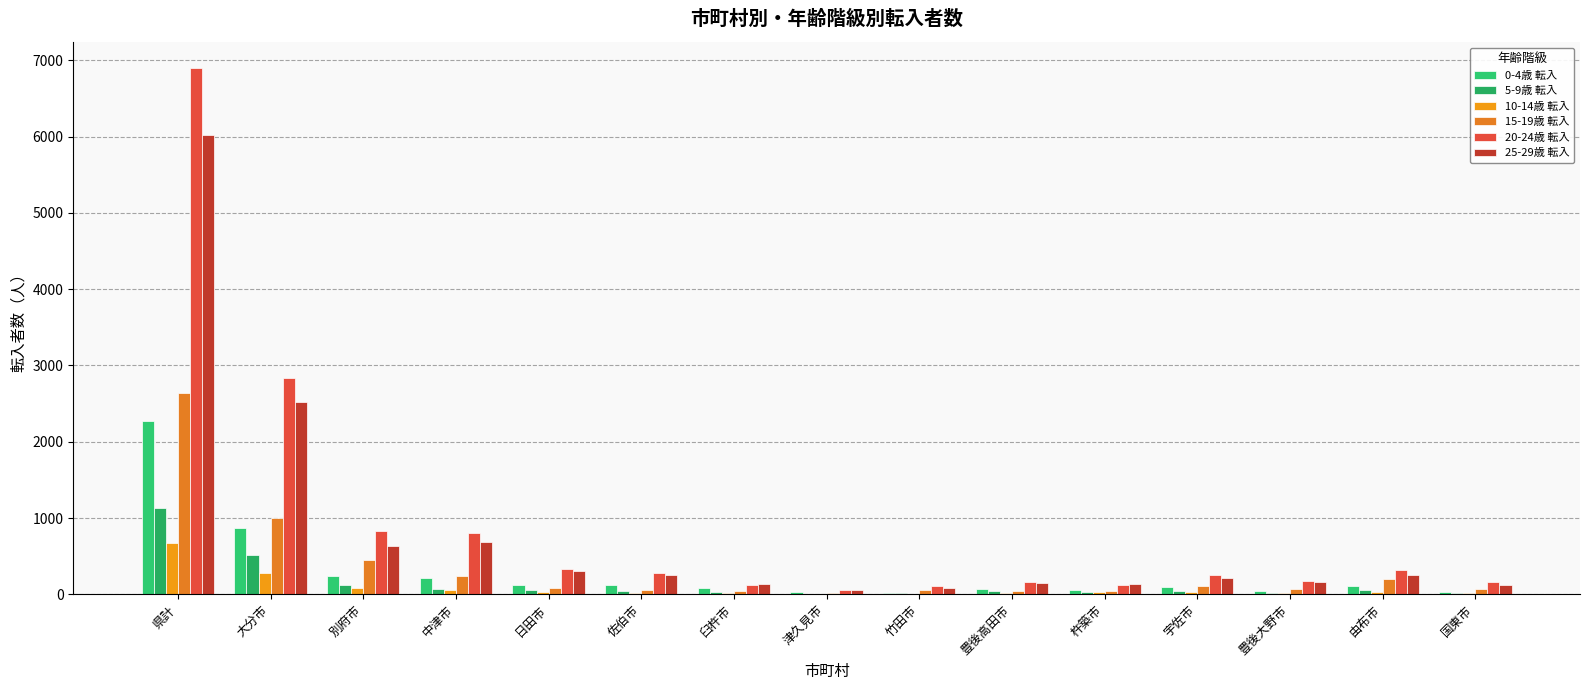

Reading left to right, what are all the values shown in this chart?

0-4歳 転入: 県計=2267	大分市=872	別府市=237	中津市=210	日田市=128	佐伯市=118	臼杵市=86	津久見市=27	竹田市=24	豊後高田市=65	杵築市=55	宇佐市=96	豊後大野市=46	由布市=110	国東市=36
5-9歳 転入: 県計=1132	大分市=514	別府市=123	中津市=72	日田市=63	佐伯市=50	臼杵市=37	津久見市=8	竹田市=12	豊後高田市=45	杵築市=26	宇佐市=41	豊後大野市=23	由布市=51	国東市=13
10-14歳 転入: 県計=673	大分市=280	別府市=86	中津市=52	日田市=28	佐伯市=17	臼杵市=21	津久見市=4	竹田市=3	豊後高田市=21	杵築市=32	宇佐市=35	豊後大野市=16	由布市=30	国東市=13
15-19歳 転入: 県計=2640	大分市=998	別府市=455	中津市=242	日田市=85	佐伯市=60	臼杵市=38	津久見市=14	竹田市=62	豊後高田市=48	杵築市=46	宇佐市=113	豊後大野市=64	由布市=204	国東市=75
20-24歳 転入: 県計=6895	大分市=2841	別府市=825	中津市=809	日田市=328	佐伯市=284	臼杵市=123	津久見市=61	竹田市=107	豊後高田市=168	杵築市=120	宇佐市=251	豊後大野市=179	由布市=315	国東市=168
25-29歳 転入: 県計=6019	大分市=2519	別府市=638	中津市=692	日田市=301	佐伯市=255	臼杵市=142	津久見市=51	竹田市=83	豊後高田市=146	杵築市=129	宇佐市=215	豊後大野市=160	由布市=253	国東市=121